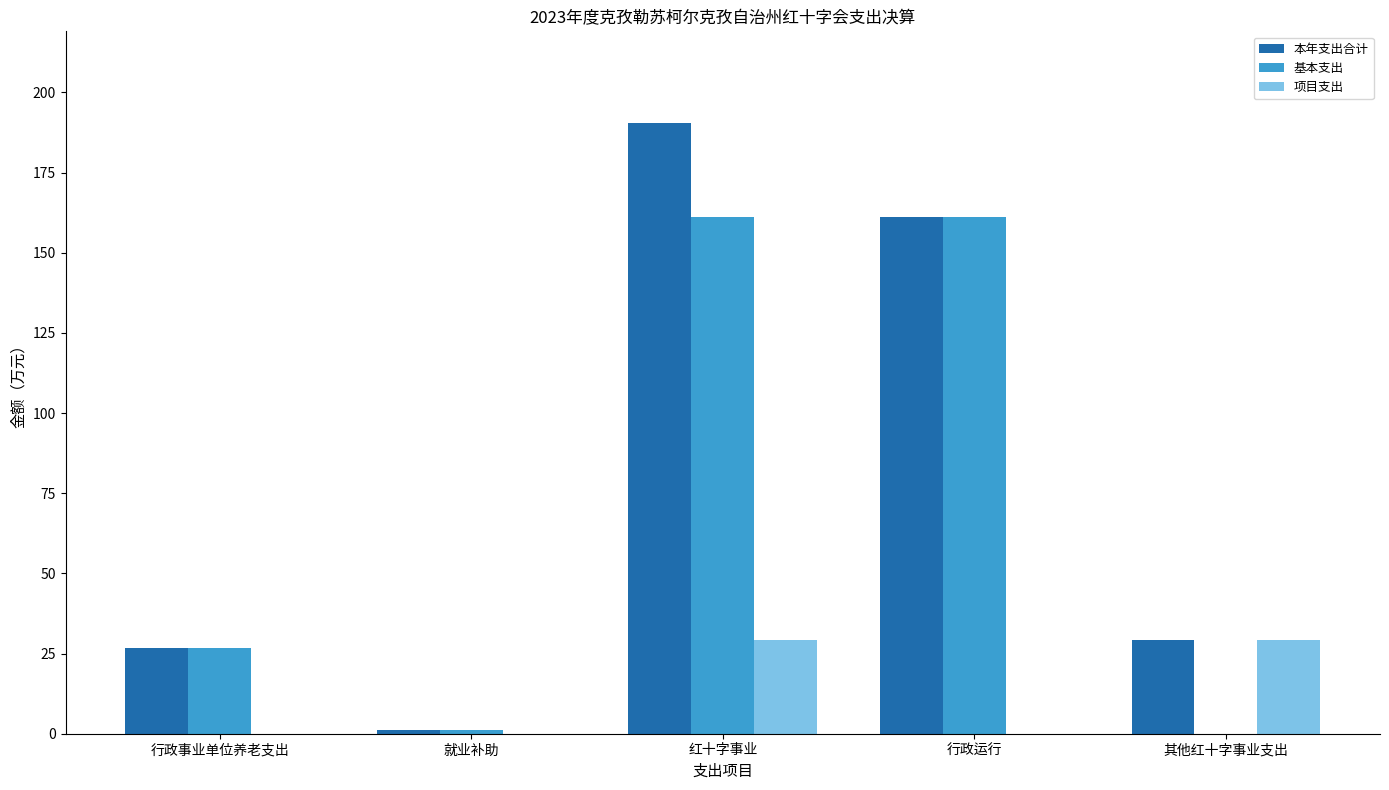

True or false: 基本支出 has a value of 42.9 at 行政事业单位养老支出.

False